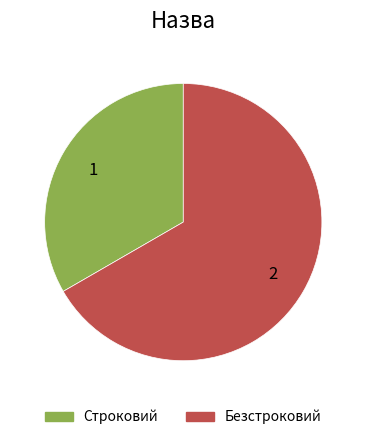

True or false: Строковий accounts for 33% of the total.

True